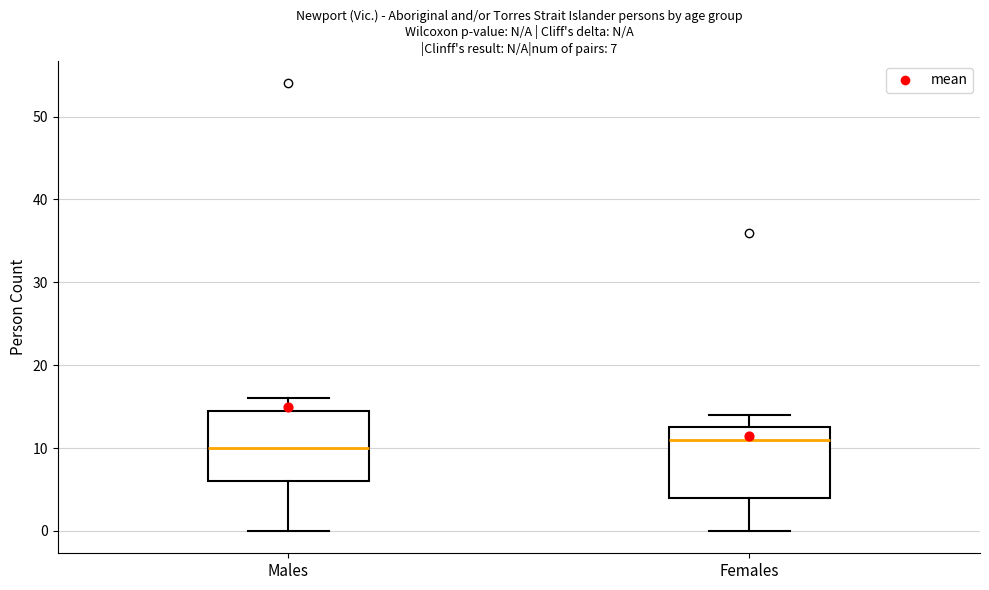

Which box's median line is the lowest?

Males